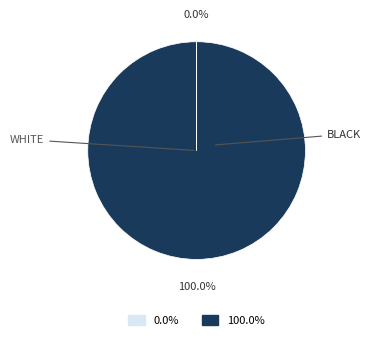

Is there any slice that represents more than half of the pie?

Yes